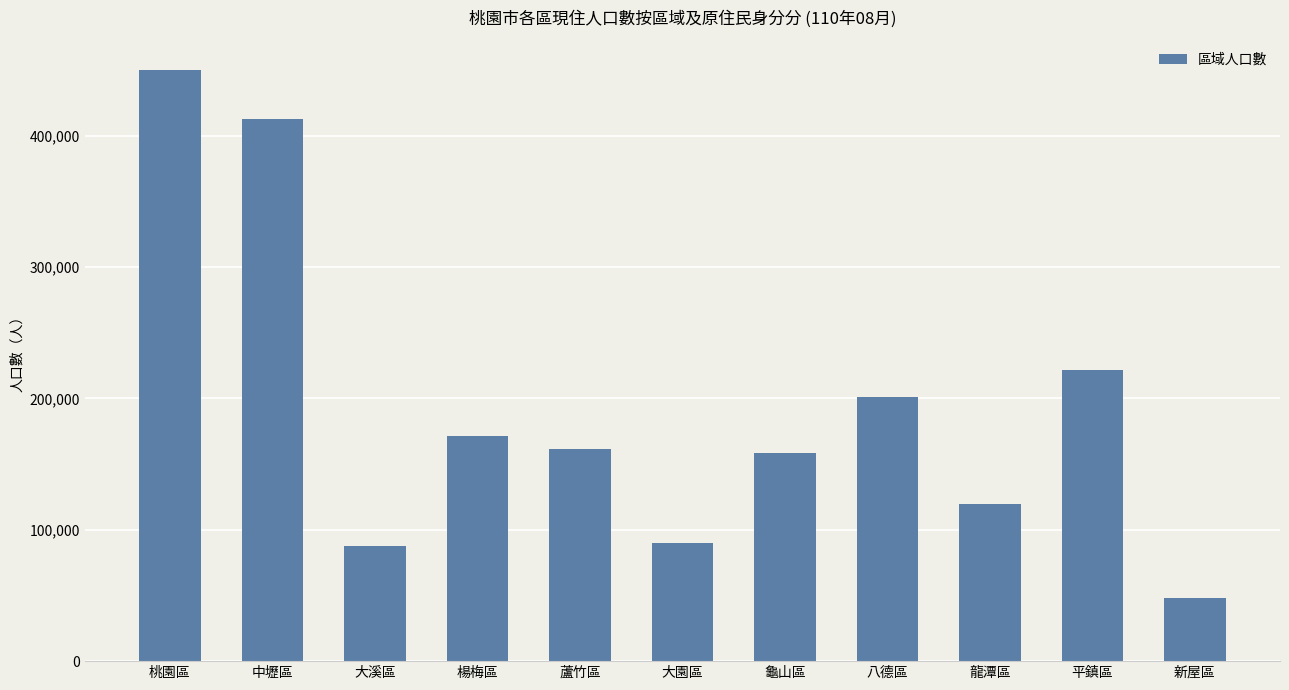

What is the label of the 6th bar from the left?

大園區